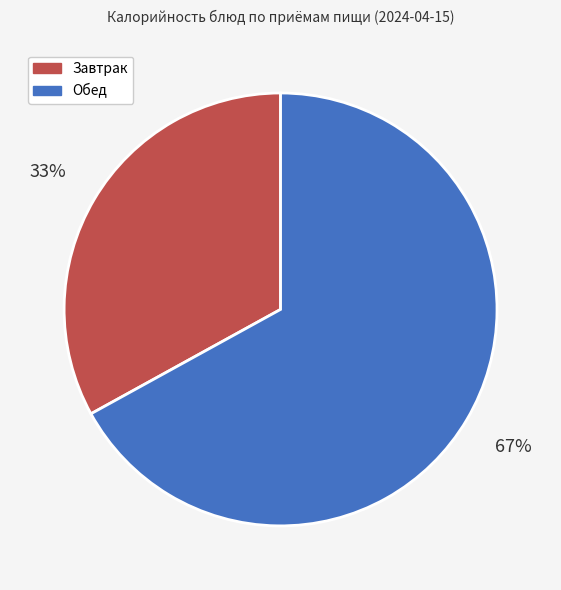

To the nearest percent, what is the difference between the largest and smallest slice percentages?

34%